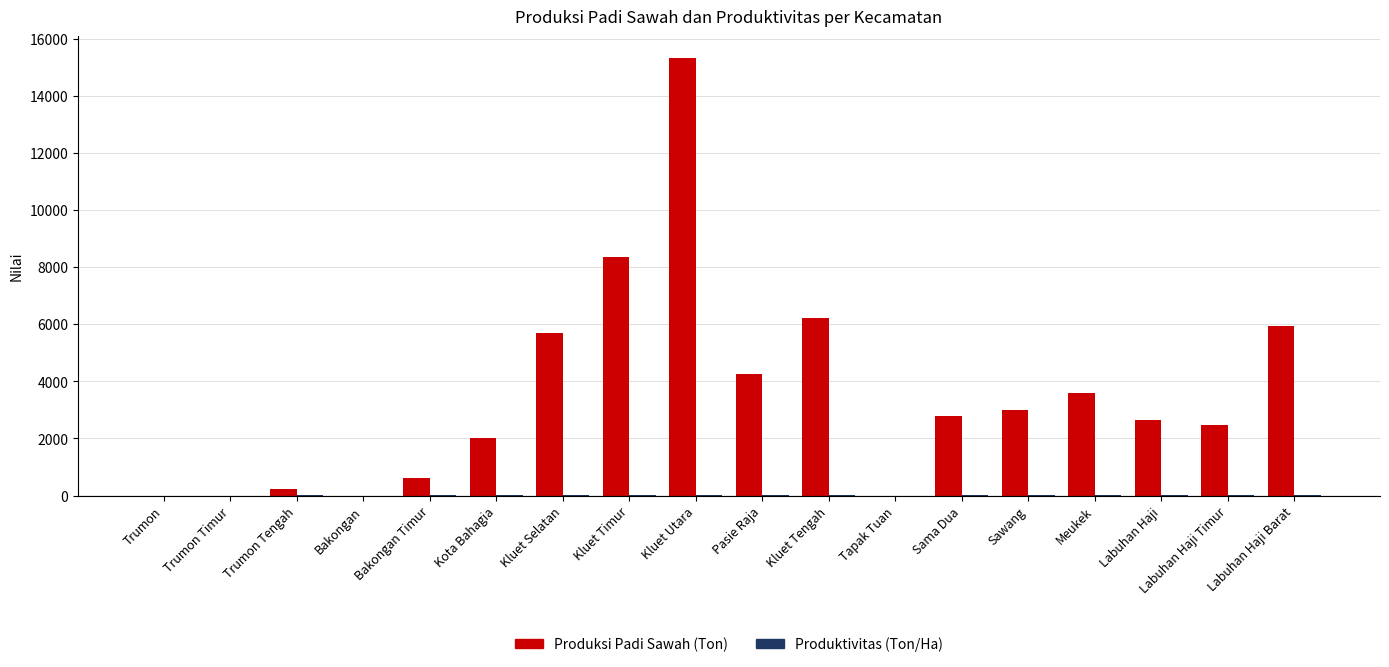

Is it true that Produksi Padi Sawah (Ton) equals 3581.1 at Meukek?

True